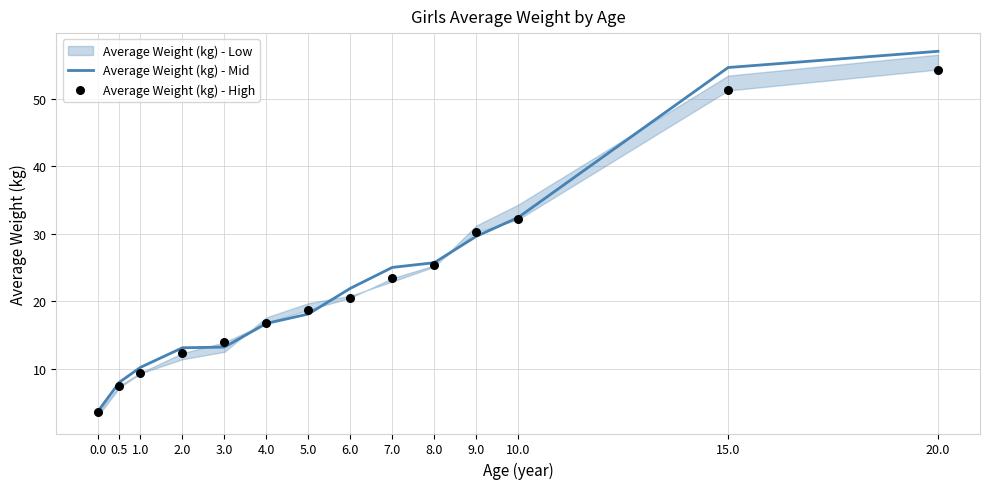

Is the value of Average Weight (kg) - High at 0.0 greater than the value of Average Weight (kg) - Mid at 2.0?

No